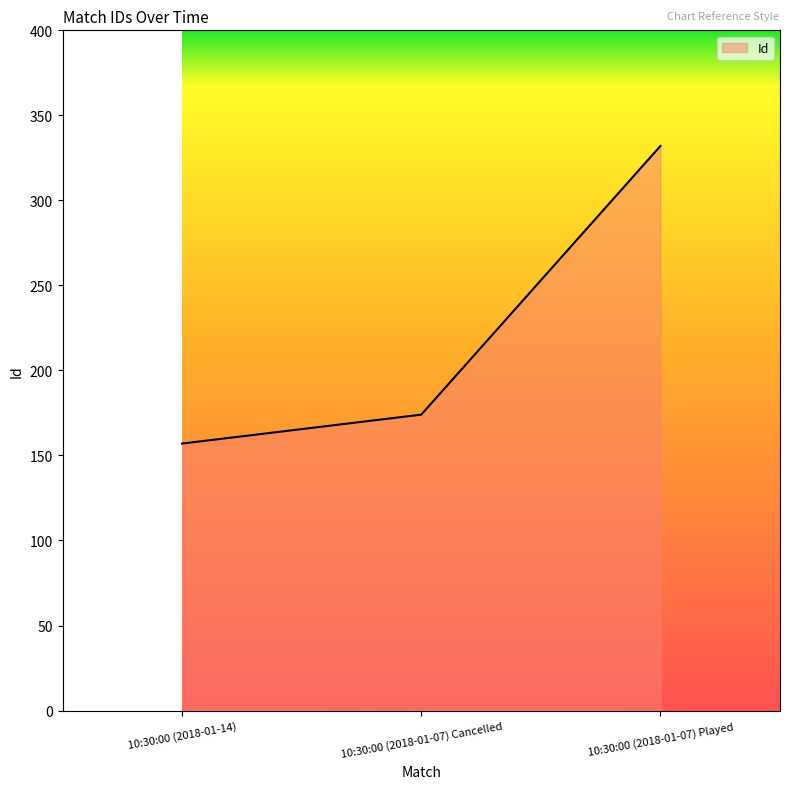

What is the sum of all values?

663